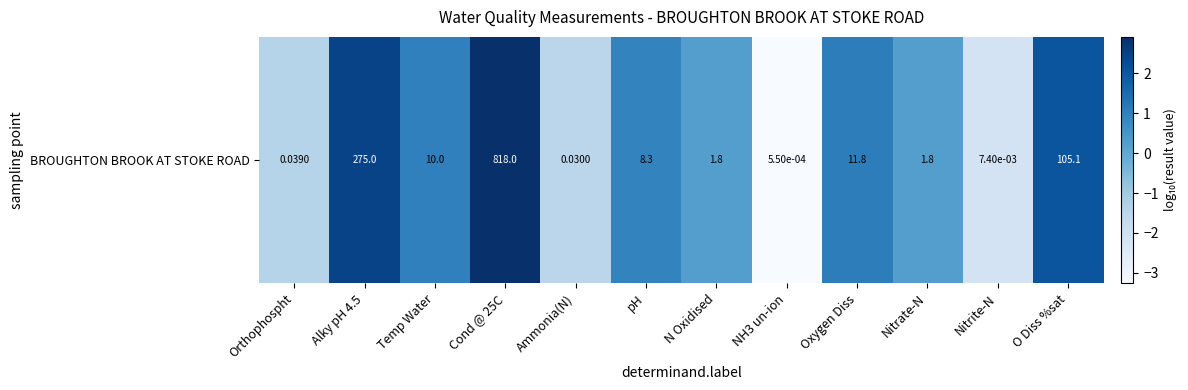

How many data points are above 0?

8